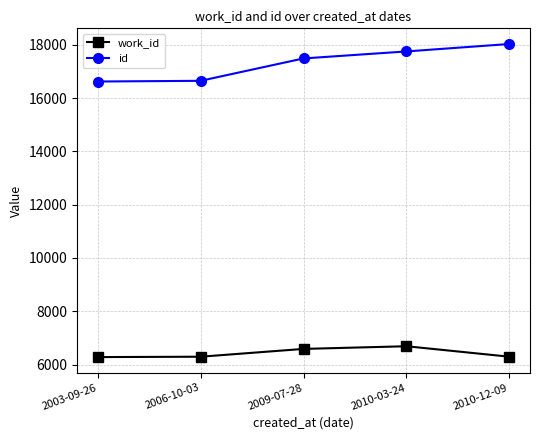

The value of work_id at 2010-12-09 is 2434. True or false?

False